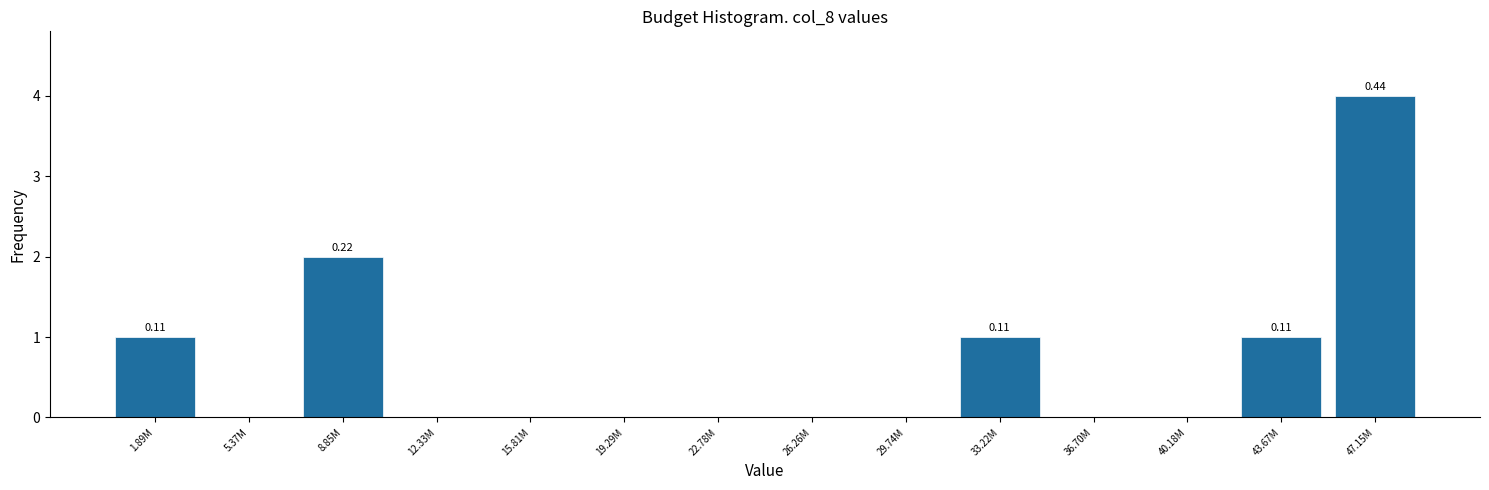

What is the change in value from 8.85M to 47.15M?

+2